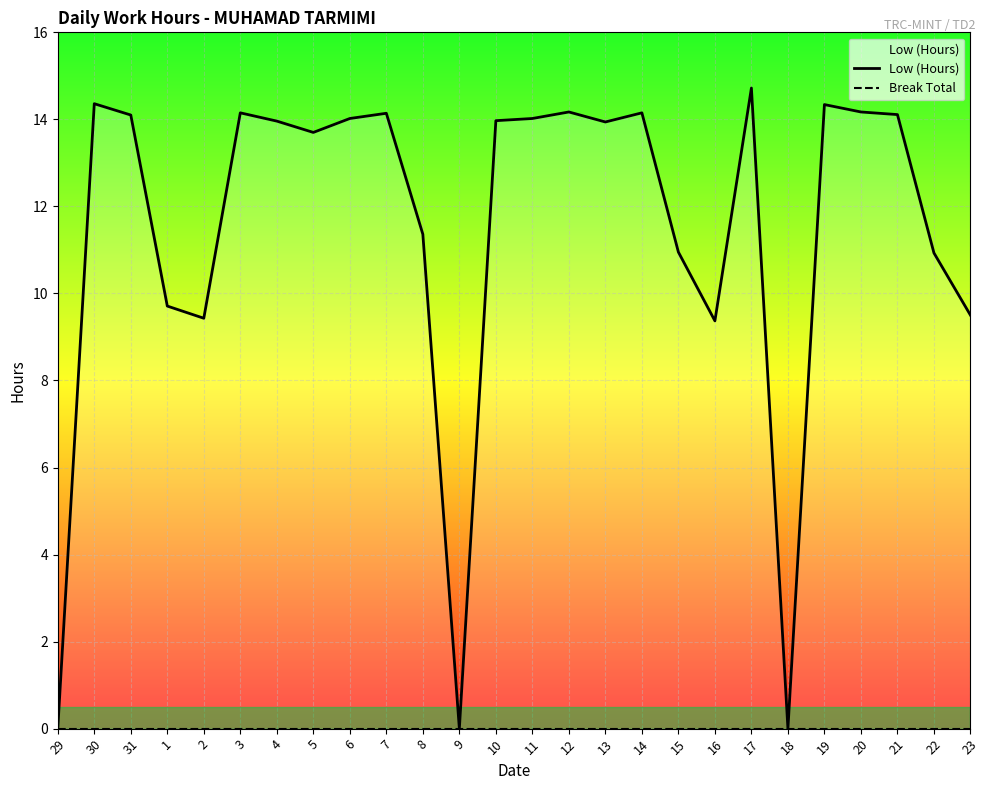

At which category does the chart reach its minimum across all series?

29